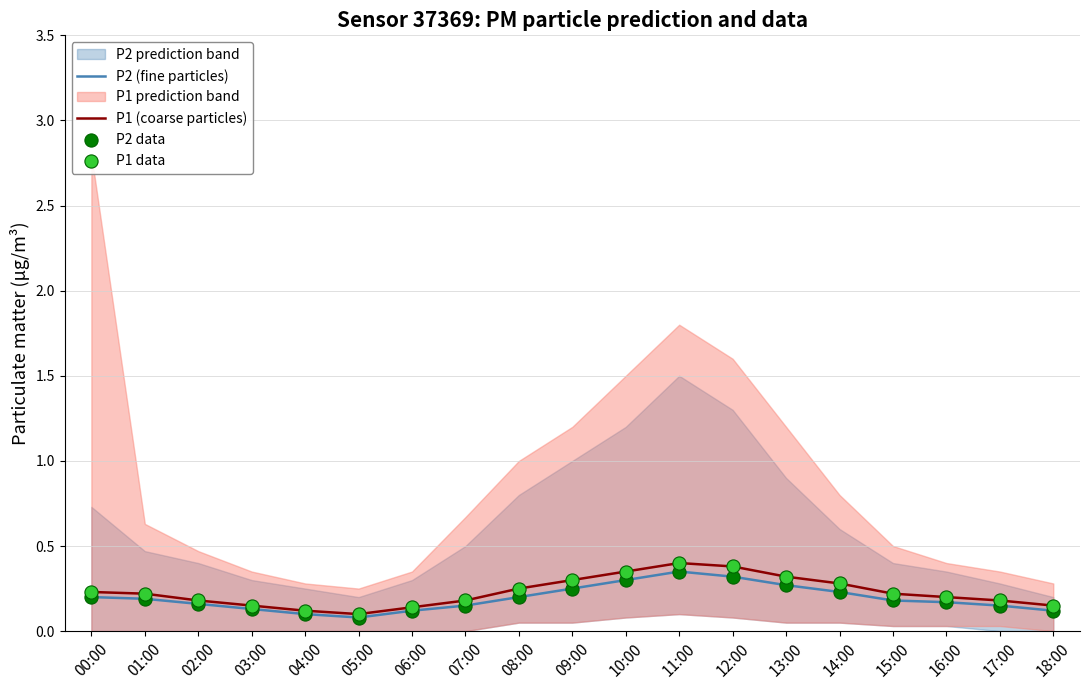

At which category is the sum across all series the highest?

11:00